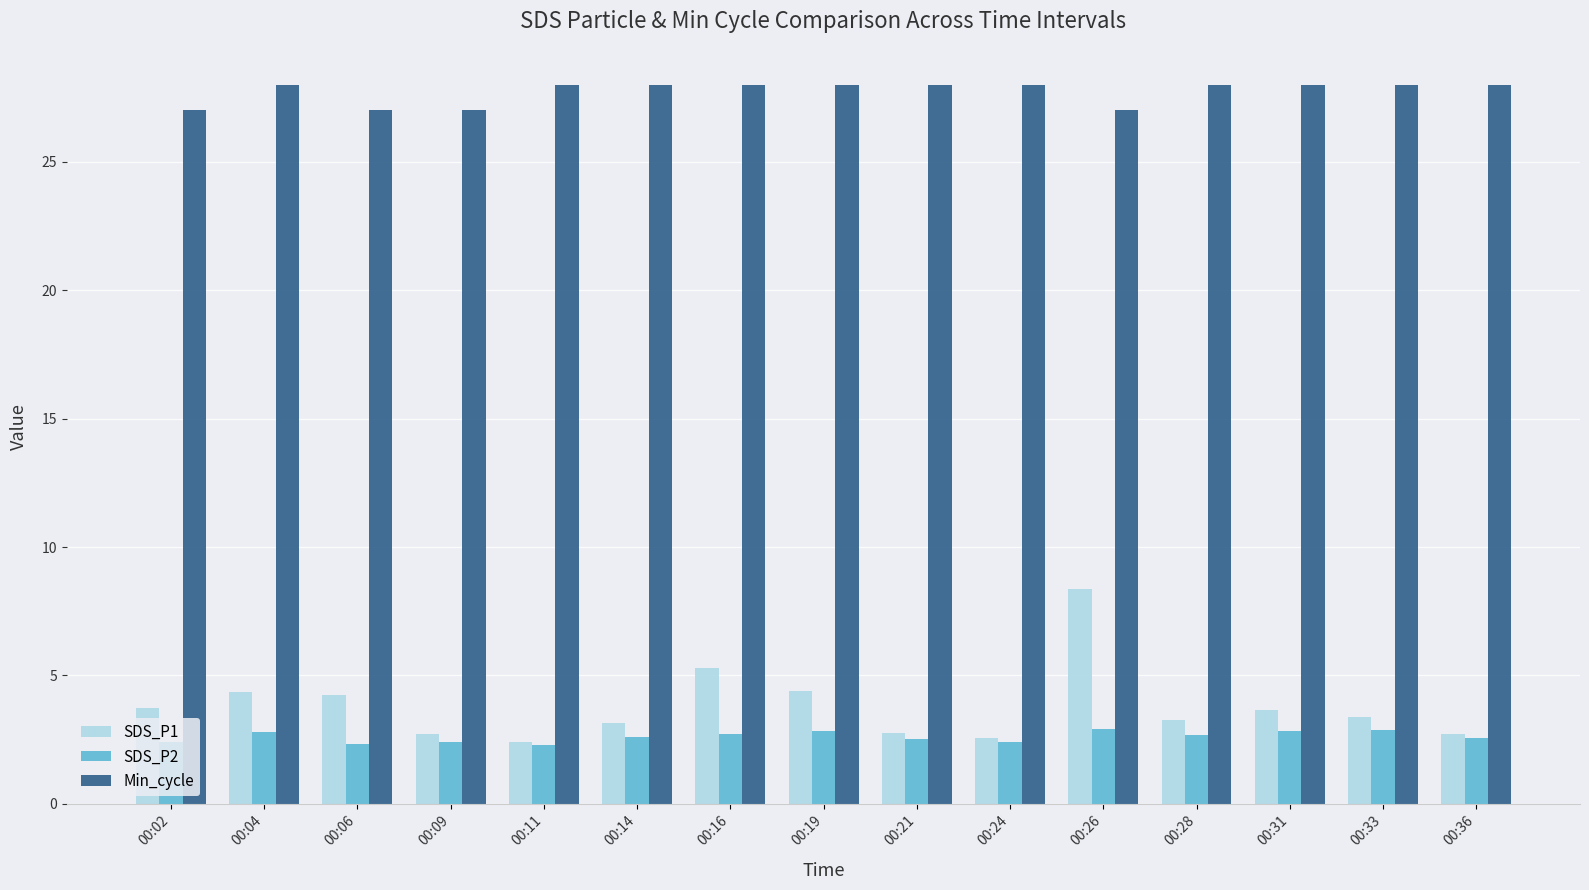

What are all the series names shown in the legend?

SDS_P1, SDS_P2, Min_cycle